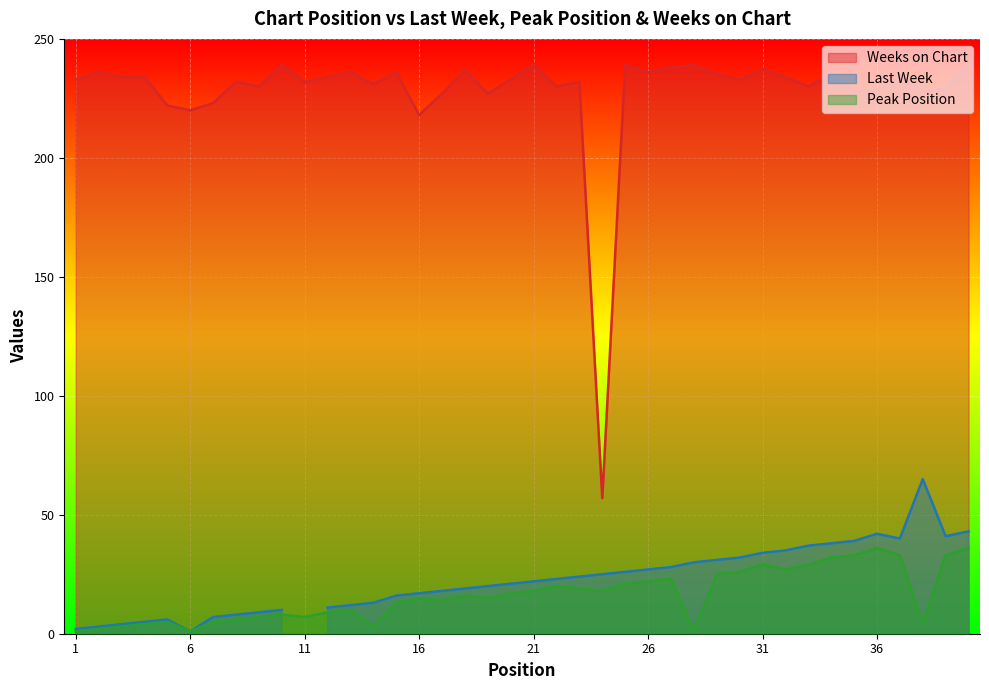

True or false: Weeks on Chart and Peak Position cross at least once.

False